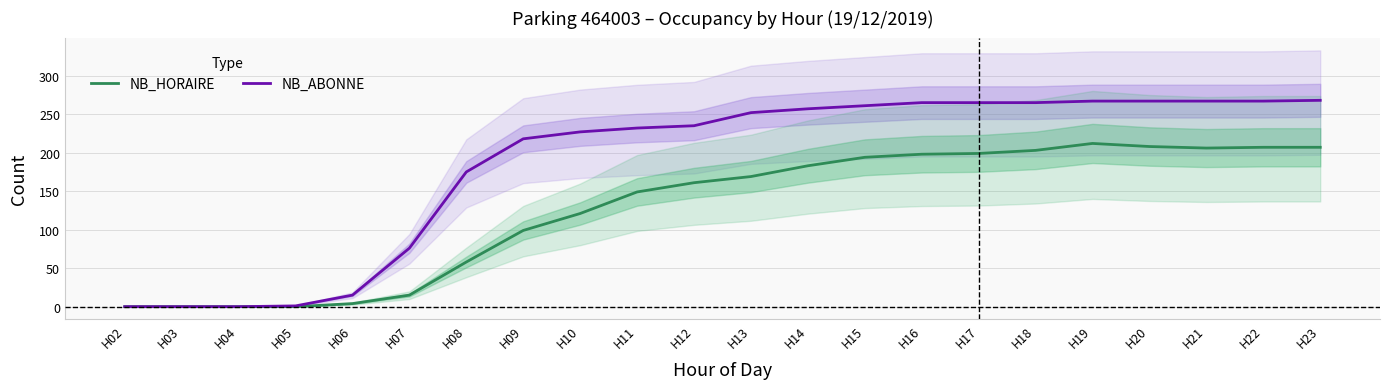

What are all the series names shown in the legend?

NB_HORAIRE, NB_ABONNE